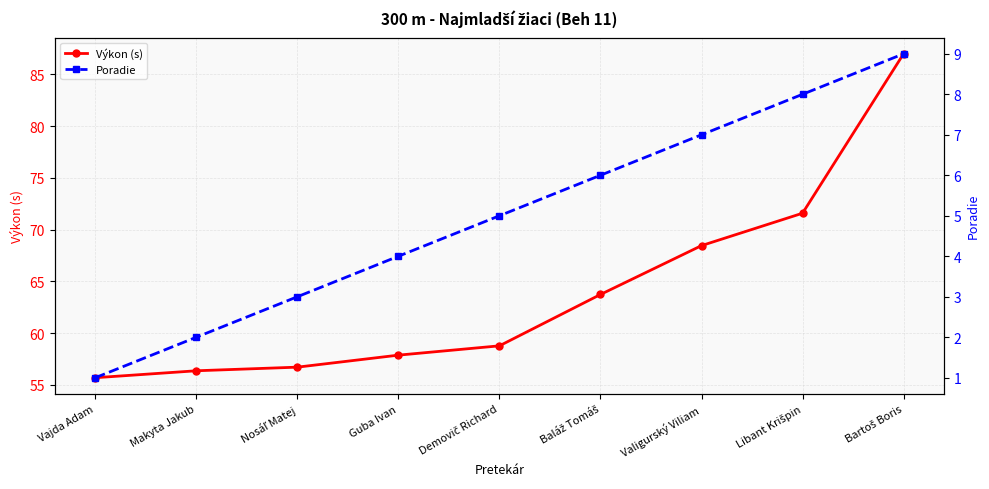

True or false: Poradie has more than 1 interior local peaks.

False